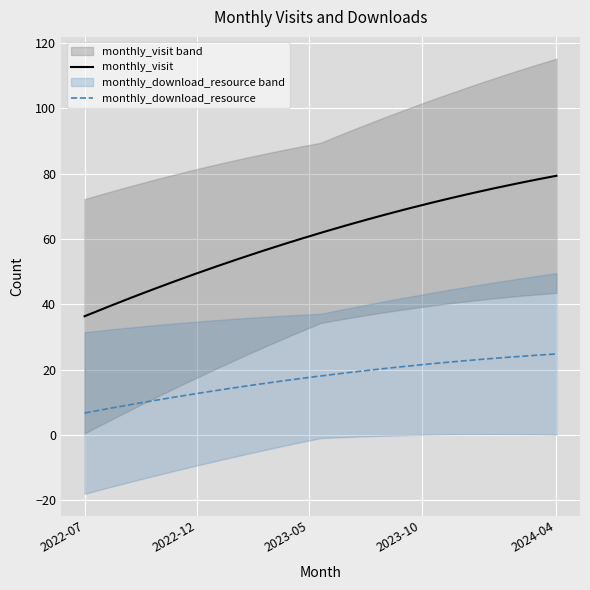

What is the label of the 9th point from the left?

2023-03